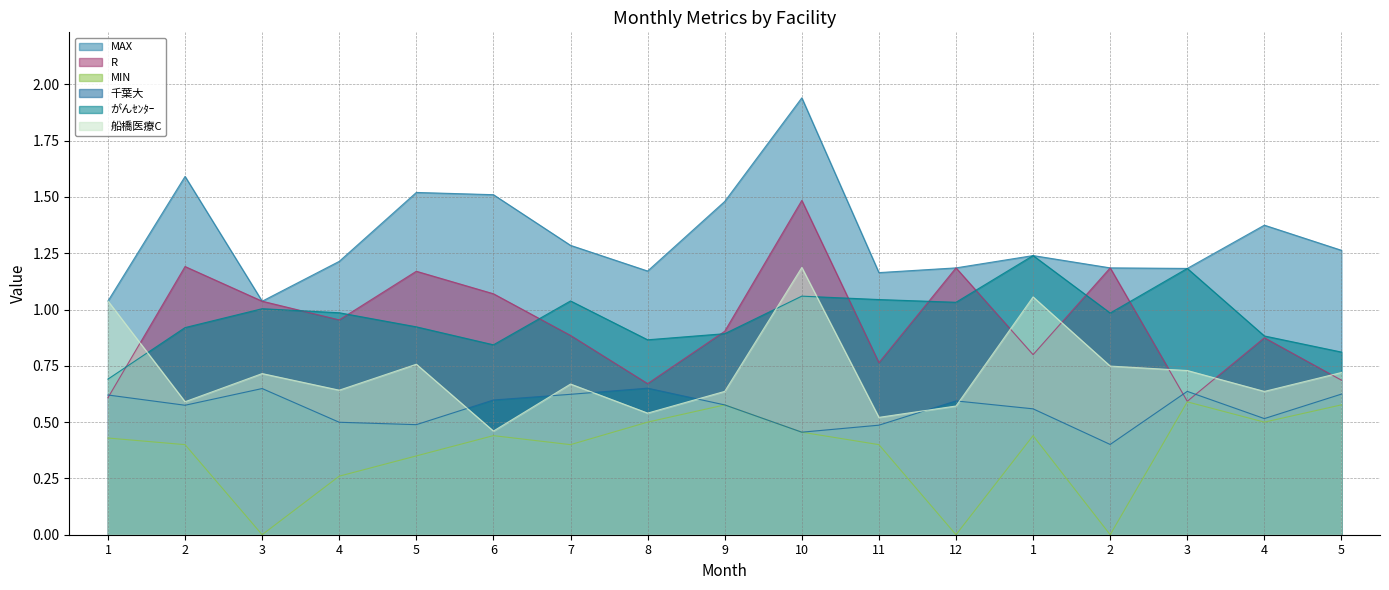

What is the label of the 1st point from the right?

5